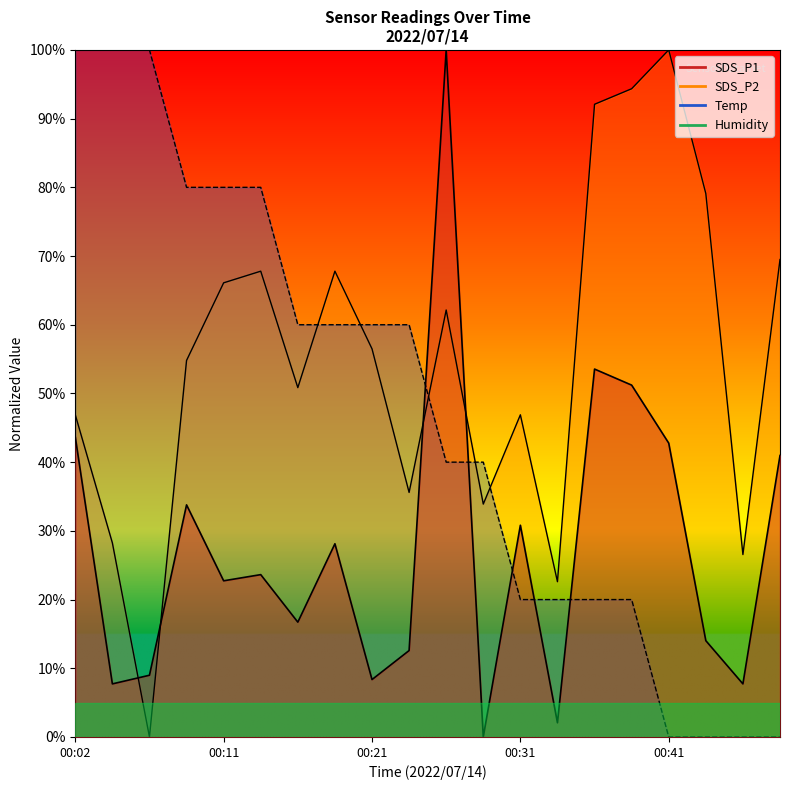

Between 00:46 and 00:19, which is larger?

00:19